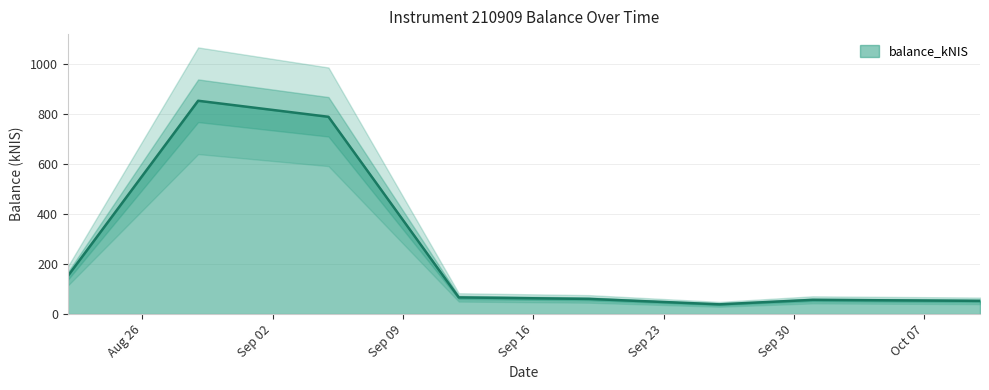

Read the value at 2024-09-19.

60.4